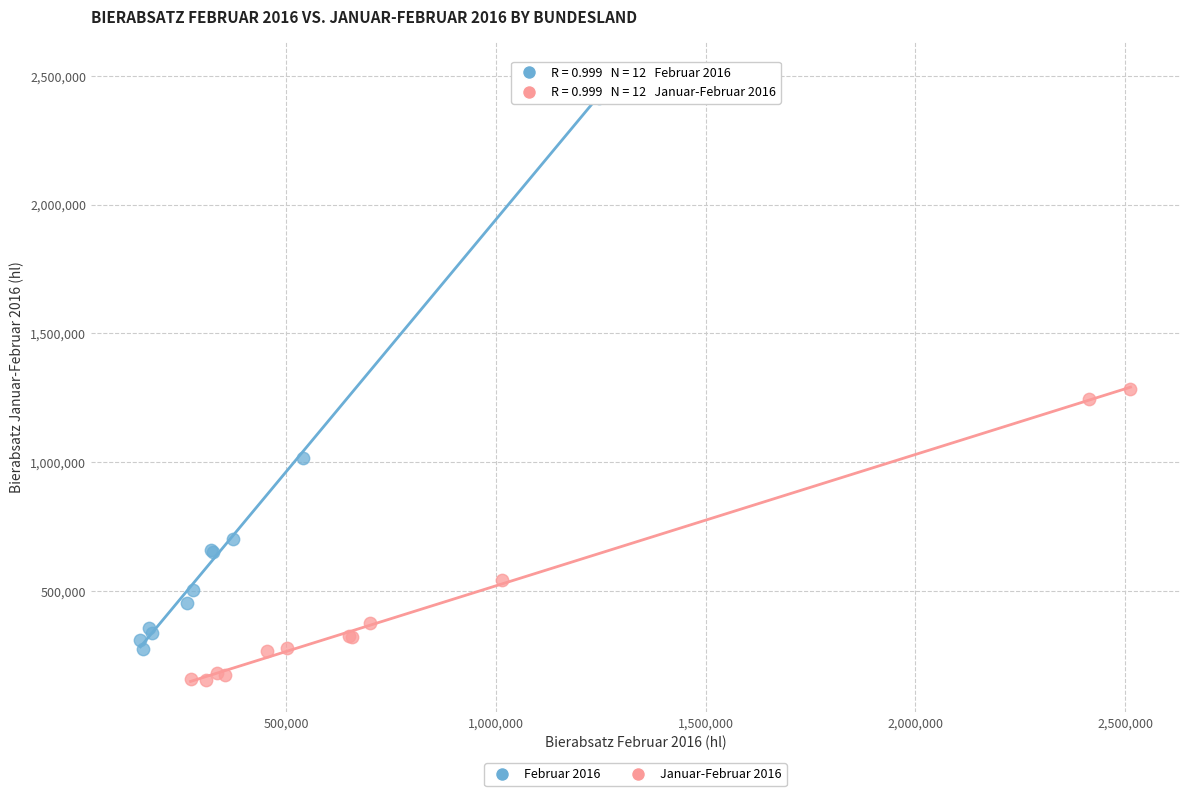

Which series contains the highest Y value?

Februar 2016